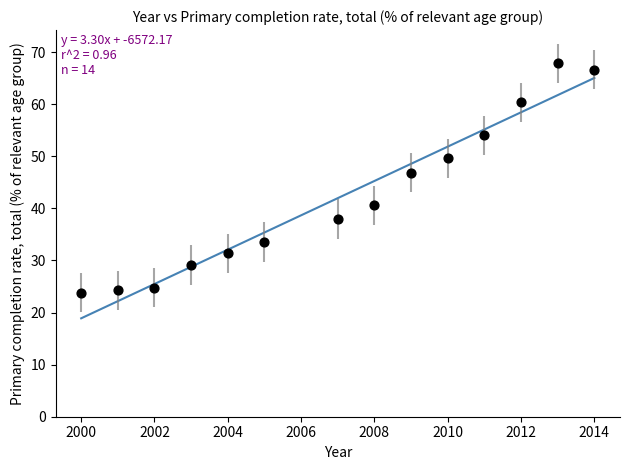

What Y value in the scatter plot is closest to 45?

46.9